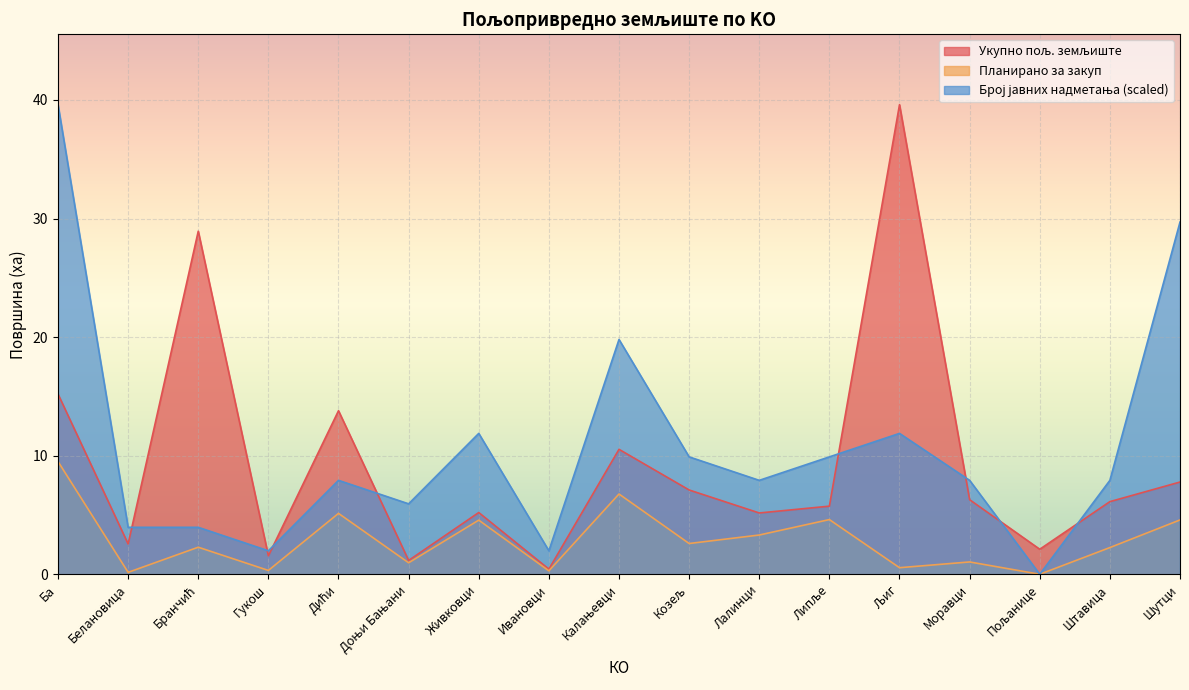

Between Љиг and Штавица, which is larger?

Љиг